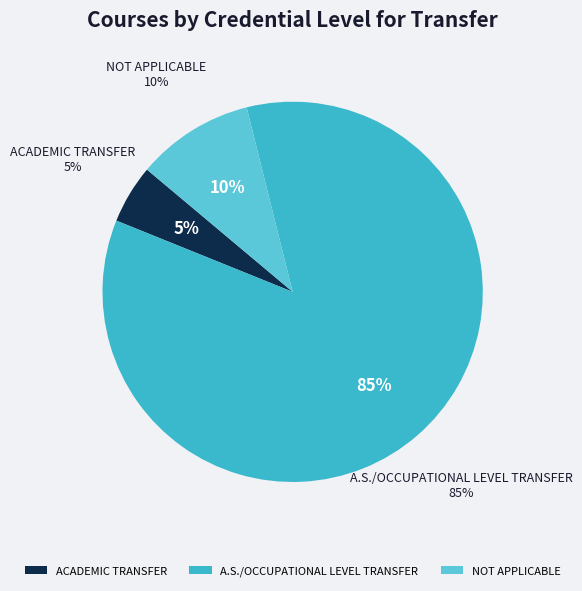

The BSC slice represents 9% of the pie. True or false?

False